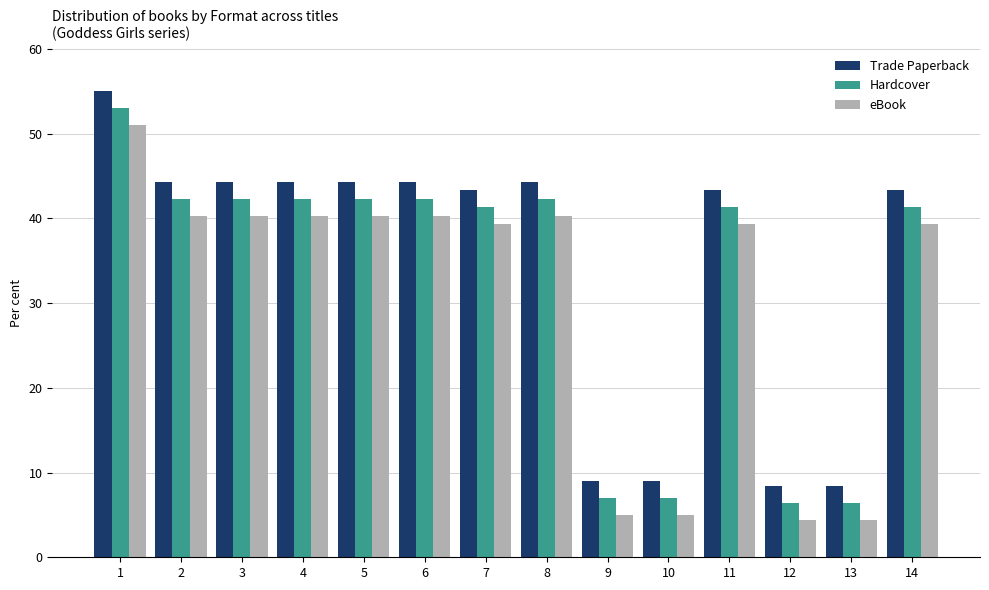

What is the value of the Trade Paperback bar at the 5th from the left?

44.3